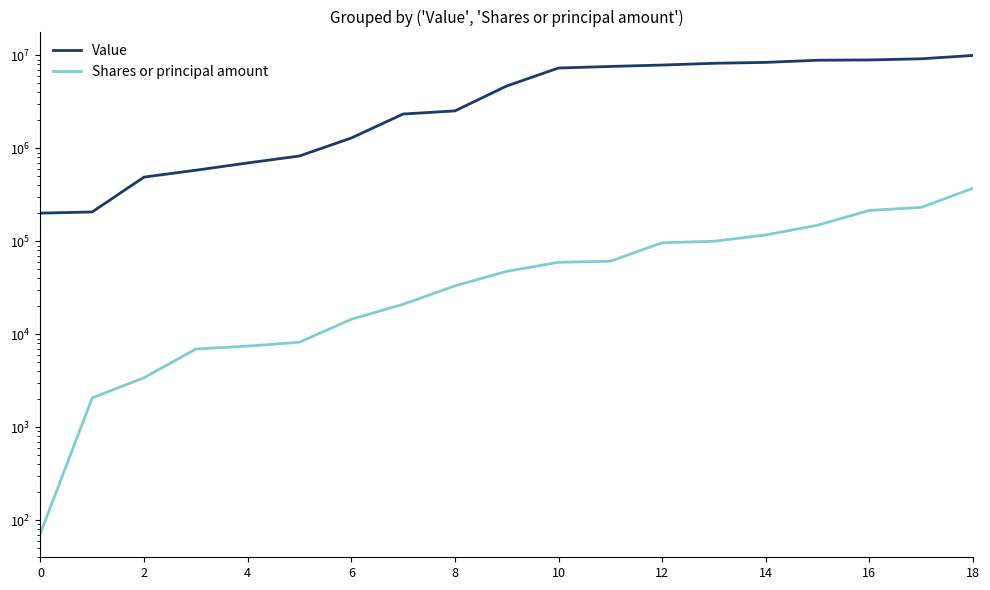

Between 12 and 13, which series saw the biggest shift?

Value